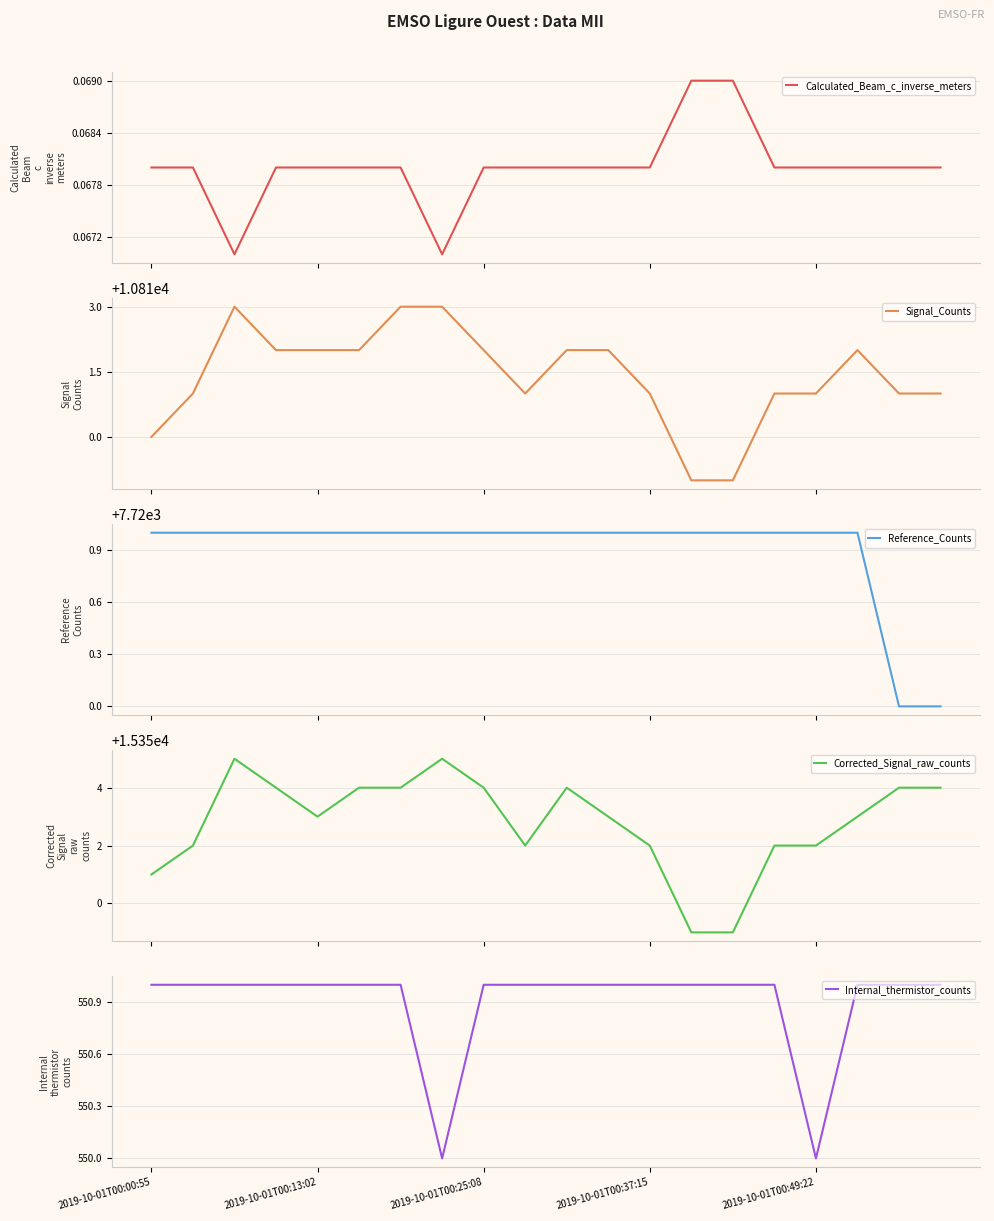

In Corrected_Signal_raw_counts, how many points are lower than both neighbors (excluding endpoints)?

2